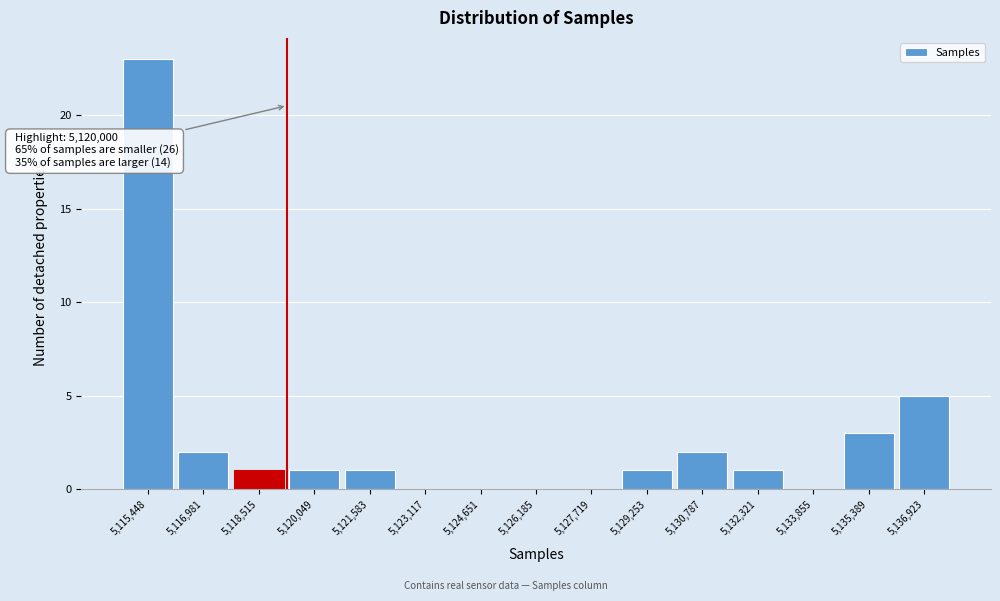

Reading left to right, extract all data points from this chart.

5,115,448=23	5,116,981=2	5,118,515=1	5,120,049=1	5,121,583=1	5,123,117=0	5,124,651=0	5,126,185=0	5,127,719=0	5,129,253=1	5,130,787=2	5,132,321=1	5,133,855=0	5,135,389=3	5,136,923=5